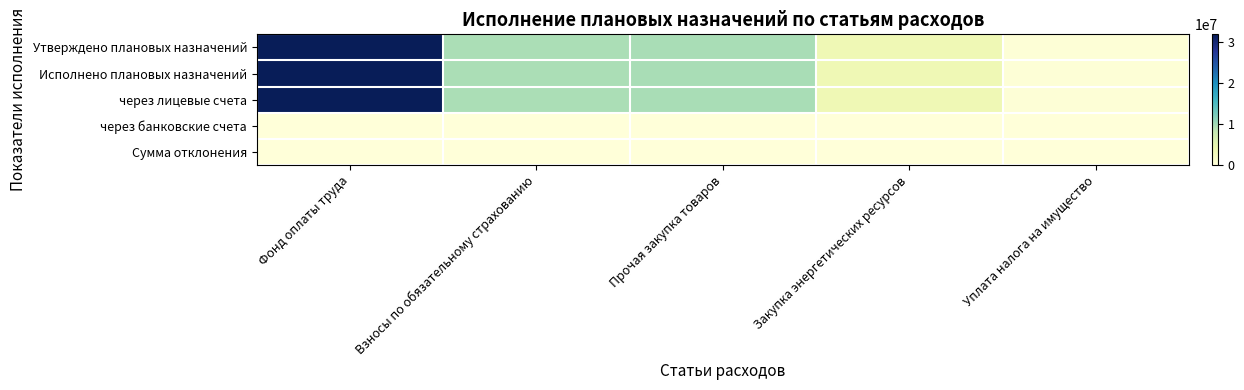

Between Взносы по обязательному страхованию and Уплата налога на имущество, which is larger?

Взносы по обязательному страхованию